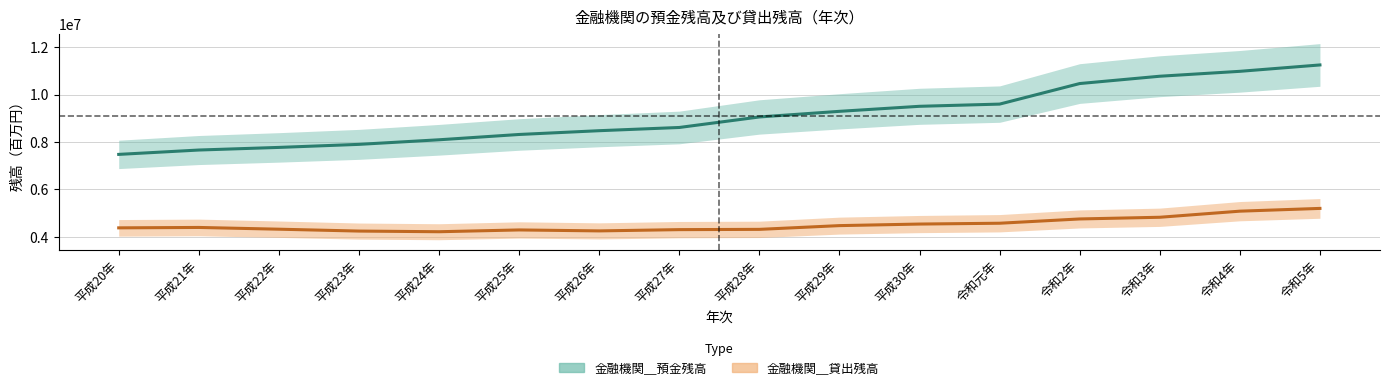

What is the lowest value of the 金融機関＿貸出残高 series?

4214983